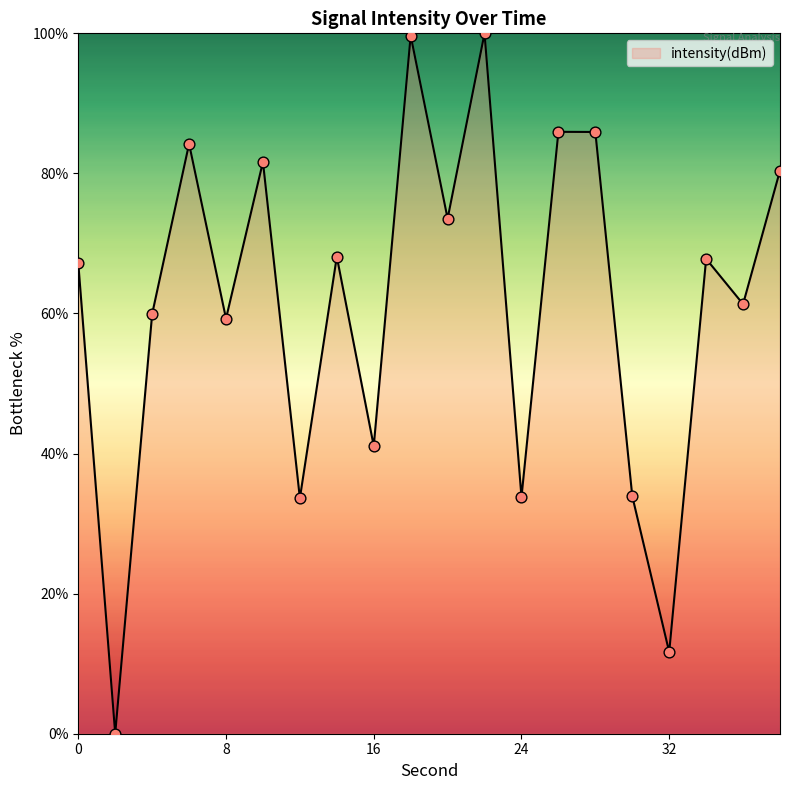

What is the difference between the maximum and minimum values?

100.0